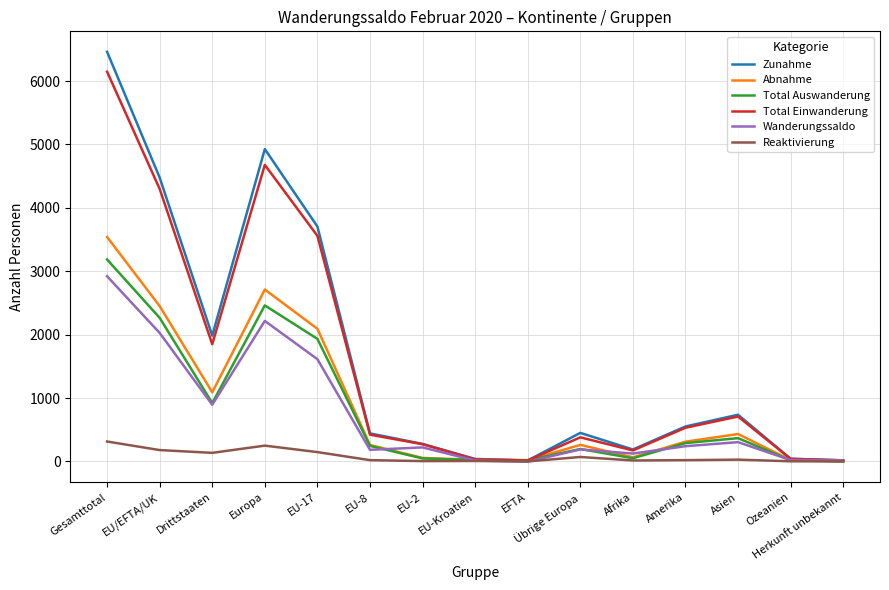

At which label is Total Auswanderung closest to 1593?

EU-17